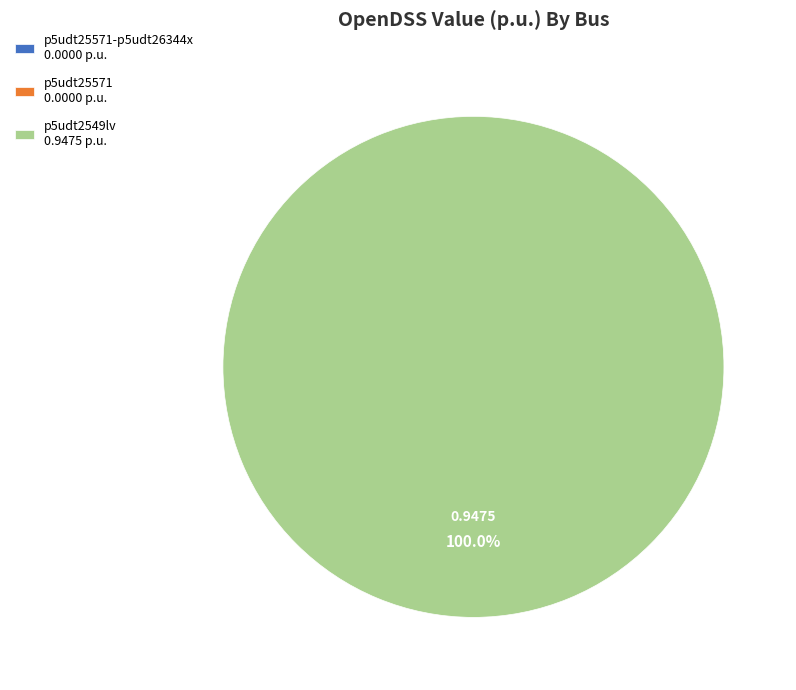

What is the largest slice in the pie chart?

p5udt2549lv